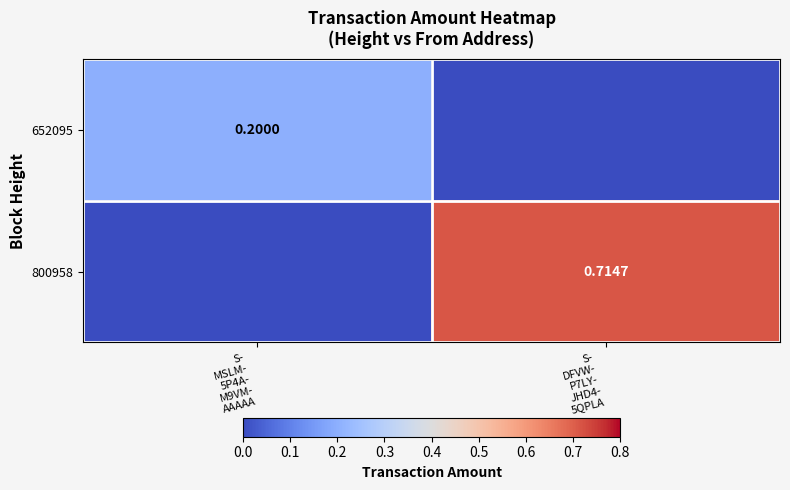

Which series has the largest range (max minus min)?

800958